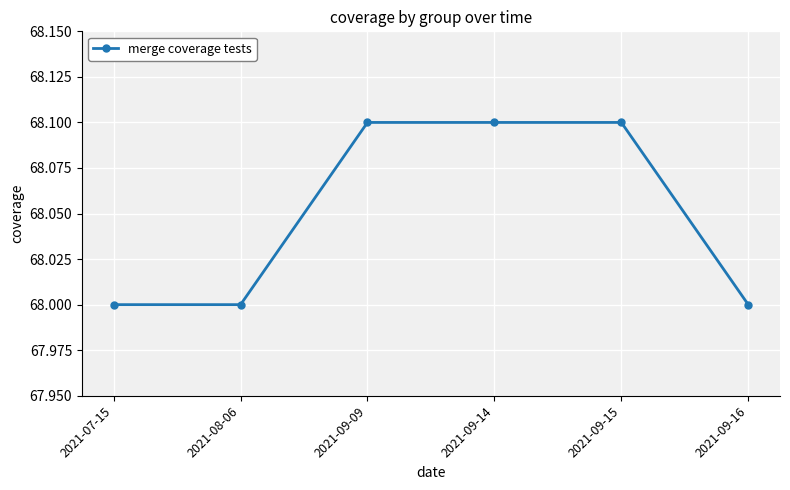

What is the maximum value shown in the chart?

68.1